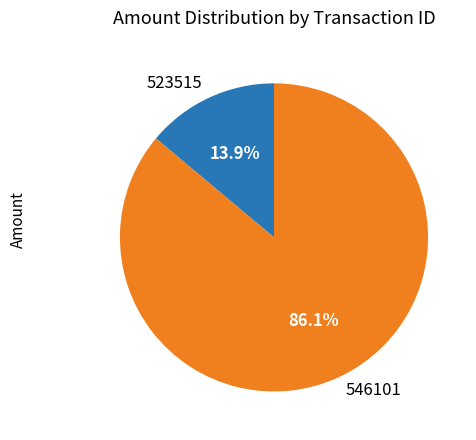

How many slices are in this pie chart?

2